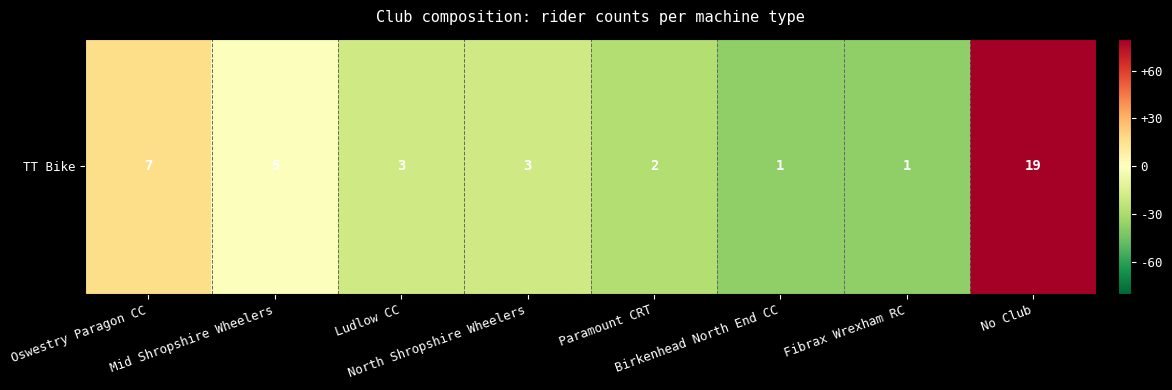

Rank the categories by value from lowest to highest.

Birkenhead North End CC, Fibrax Wrexham RC, Paramount CRT, Ludlow CC, North Shropshire Wheelers, Mid Shropshire Wheelers, Oswestry Paragon CC, No Club